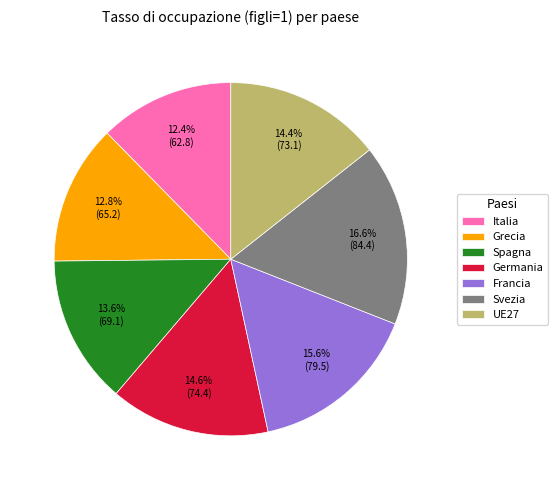

Which slice is the largest?

Svezia